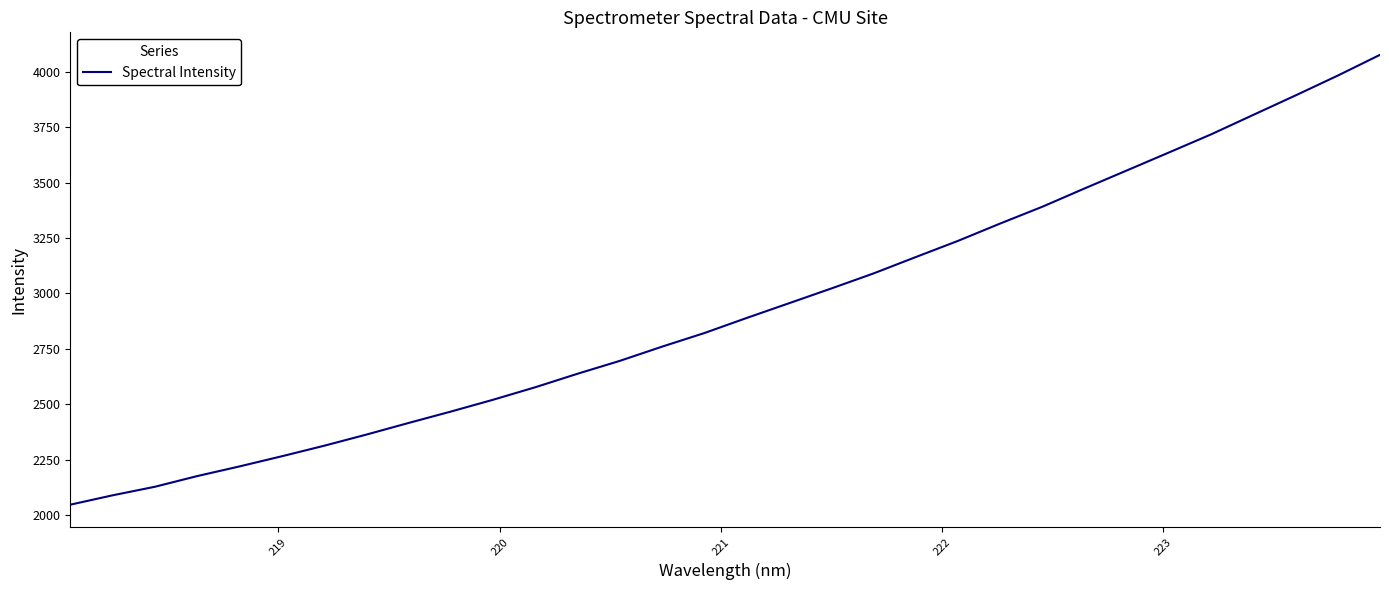

How many values exceed 2889?

16